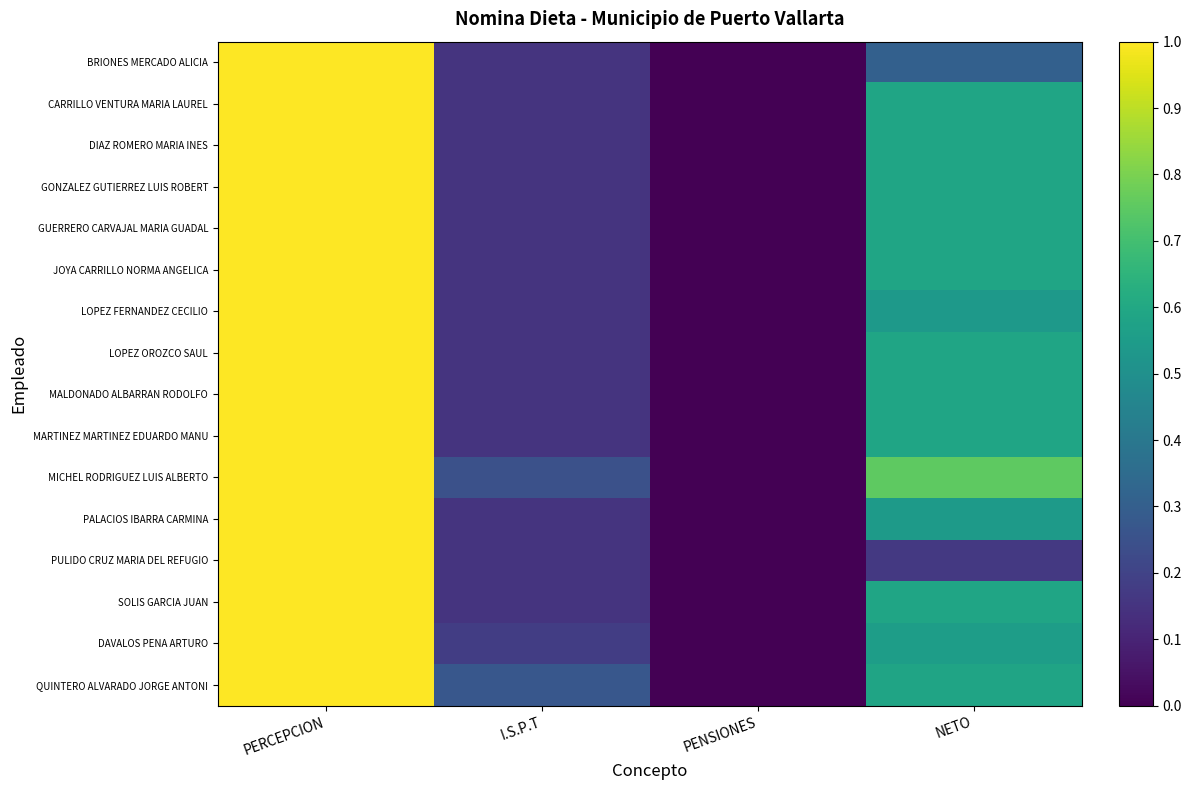

Reading left to right, extract all data points from this chart.

BRIONES MERCADO ALICIA: PERCEPCION=1.0	I.S.P.T=0.2	PENSIONES=0.0	NETO=0.3
CARRILLO VENTURA MARIA LAUREL: PERCEPCION=1.0	I.S.P.T=0.2	PENSIONES=0.0	NETO=0.6
DIAZ ROMERO MARIA INES: PERCEPCION=1.0	I.S.P.T=0.2	PENSIONES=0.0	NETO=0.6
GONZALEZ GUTIERREZ LUIS ROBERT: PERCEPCION=1.0	I.S.P.T=0.2	PENSIONES=0.0	NETO=0.6
GUERRERO CARVAJAL MARIA GUADAL: PERCEPCION=1.0	I.S.P.T=0.2	PENSIONES=0.0	NETO=0.6
JOYA CARRILLO NORMA ANGELICA: PERCEPCION=1.0	I.S.P.T=0.2	PENSIONES=0.0	NETO=0.6
LOPEZ FERNANDEZ CECILIO: PERCEPCION=1.0	I.S.P.T=0.2	PENSIONES=0.0	NETO=0.5
LOPEZ OROZCO SAUL: PERCEPCION=1.0	I.S.P.T=0.2	PENSIONES=0.0	NETO=0.6
MALDONADO ALBARRAN RODOLFO: PERCEPCION=1.0	I.S.P.T=0.2	PENSIONES=0.0	NETO=0.6
MARTINEZ MARTINEZ EDUARDO MANU: PERCEPCION=1.0	I.S.P.T=0.2	PENSIONES=0.0	NETO=0.6
MICHEL RODRIGUEZ LUIS ALBERTO: PERCEPCION=1.0	I.S.P.T=0.2	PENSIONES=0.0	NETO=0.8
PALACIOS IBARRA CARMINA: PERCEPCION=1.0	I.S.P.T=0.2	PENSIONES=0.0	NETO=0.5
PULIDO CRUZ MARIA DEL REFUGIO: PERCEPCION=1.0	I.S.P.T=0.2	PENSIONES=0.0	NETO=0.2
SOLIS GARCIA JUAN: PERCEPCION=1.0	I.S.P.T=0.2	PENSIONES=0.0	NETO=0.6
DAVALOS PENA ARTURO: PERCEPCION=1.0	I.S.P.T=0.2	PENSIONES=0.0	NETO=0.6
QUINTERO ALVARADO JORGE ANTONI: PERCEPCION=1.0	I.S.P.T=0.3	PENSIONES=0.0	NETO=0.6